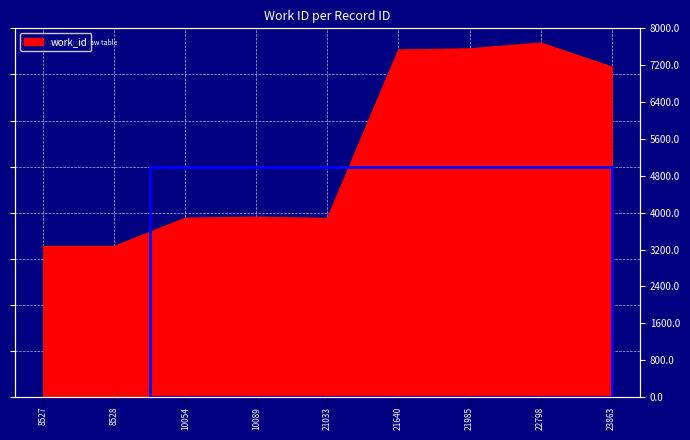

List the labels in order of value, smallest first.

8527, 8528, 21033, 10054, 10089, 23863, 21640, 21985, 22798